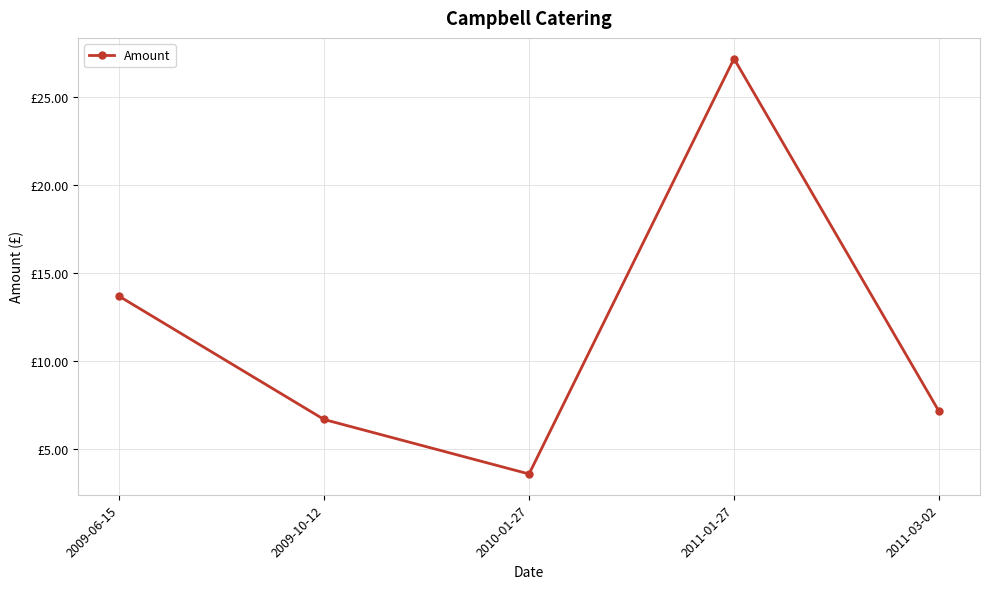

At which category does the chart reach its minimum across all series?

2010-01-27